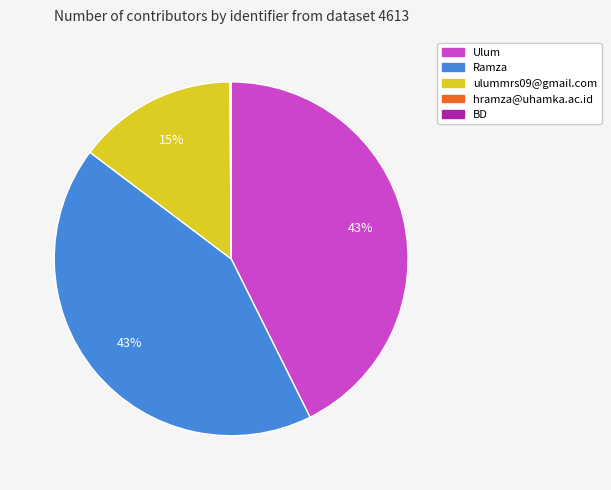

To the nearest percent, what is the difference between the largest and smallest slice percentages?

43%